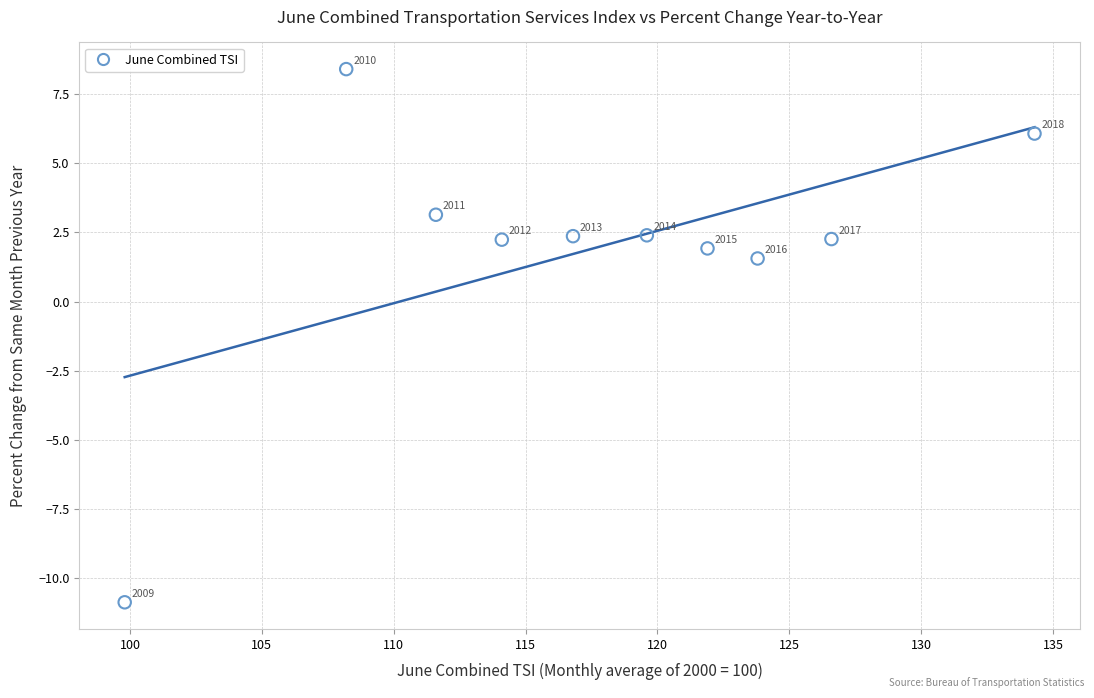

What Y value in the scatter plot is closest to -1?

1.6